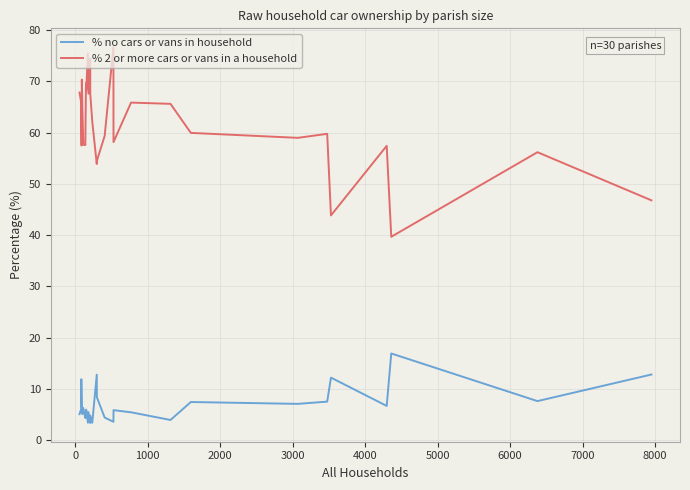

Reading left to right, list all the values displayed in this chart.

% no cars or vans in household: 5.1	6.1	11.9	9.2	6.6	5.1	6.3	4.3	4.7	6.0	3.4	5.5	3.4	4.8	3.4	12.8	8.4	4.4	3.6	5.9	5.5	4.0	7.5	7.1	7.5	12.2	6.7	16.9	7.6	12.8
% 2 or more cars or vans in a household: 67.8	65.9	60.7	57.5	70.3	65.3	57.7	57.6	69.6	68.2	75.4	67.6	74.4	67.6	62.1	53.9	54.5	59.4	76.7	58.1	65.8	65.6	59.9	59.0	59.8	43.8	57.4	39.7	56.2	46.8